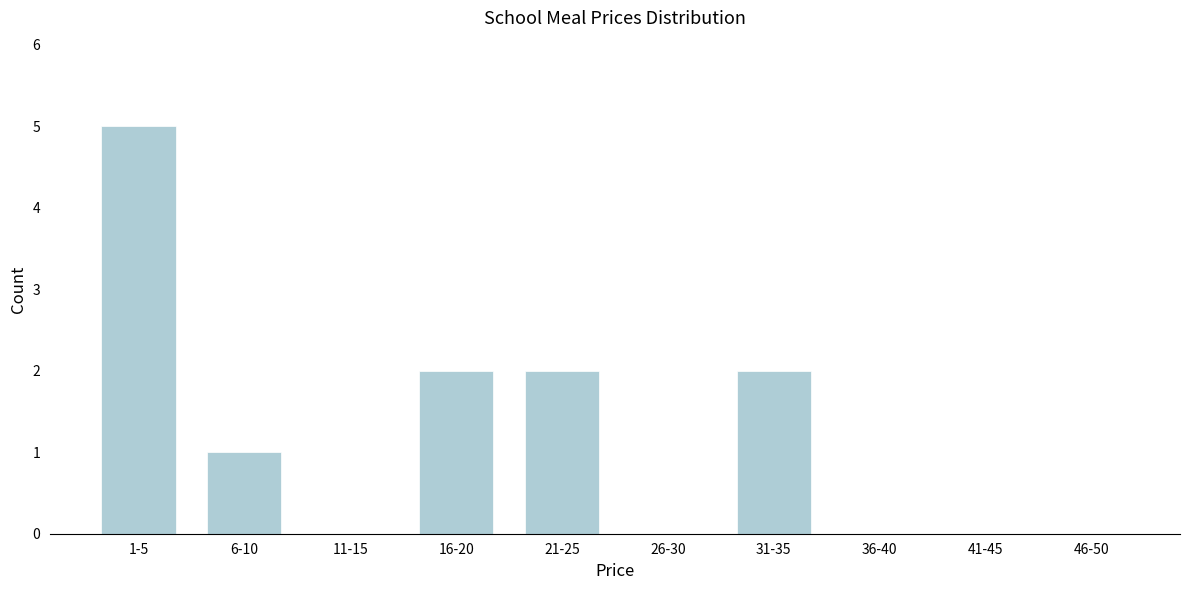

Reading left to right, list all the values displayed in this chart.

1-5=5	6-10=1	11-15=0	16-20=2	21-25=2	26-30=0	31-35=2	36-40=0	41-45=0	46-50=0